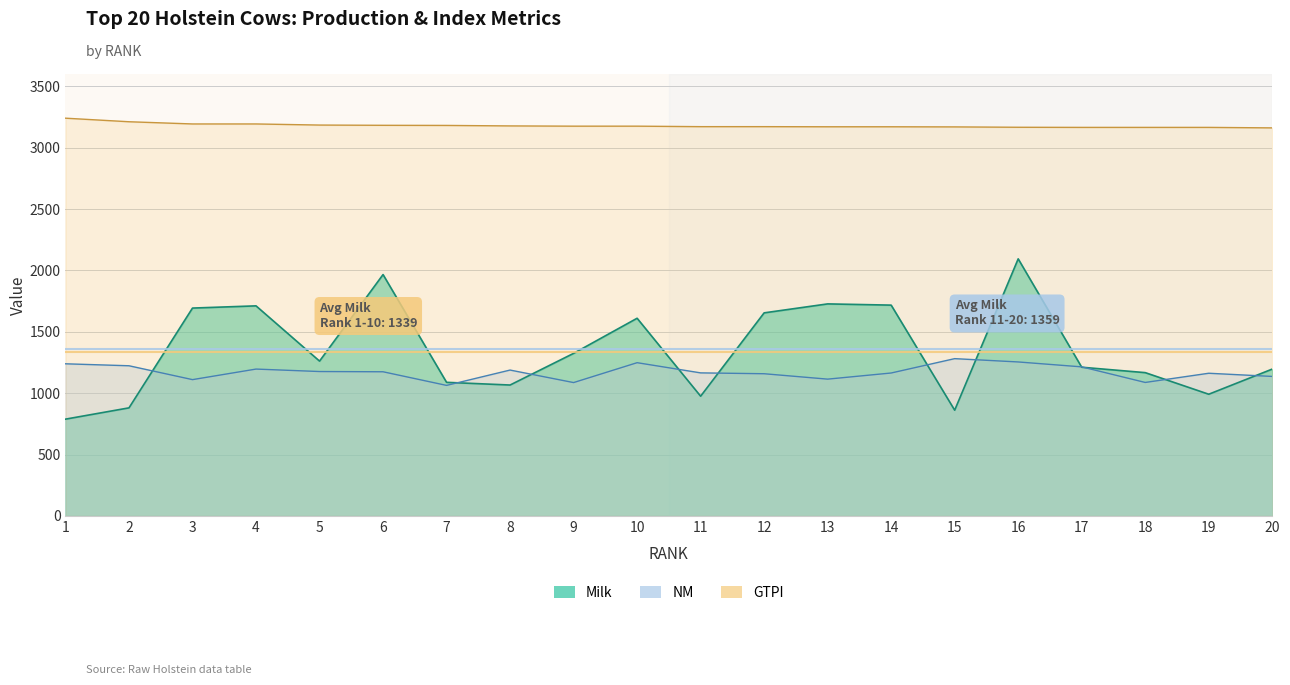

Does the chart have visible grid lines?

Yes